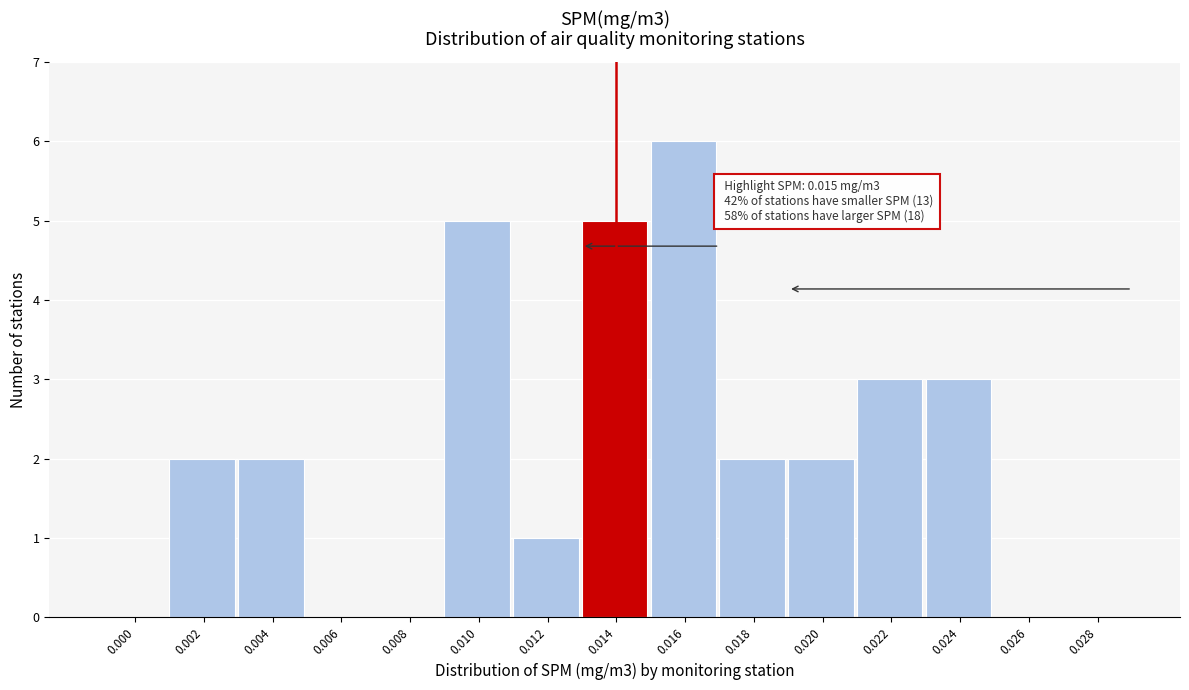

Reading left to right, list all the values displayed in this chart.

0.000=0	0.002=2	0.004=2	0.006=0	0.008=0	0.010=5	0.012=1	0.014=5	0.016=6	0.018=2	0.020=2	0.022=3	0.024=3	0.026=0	0.028=0